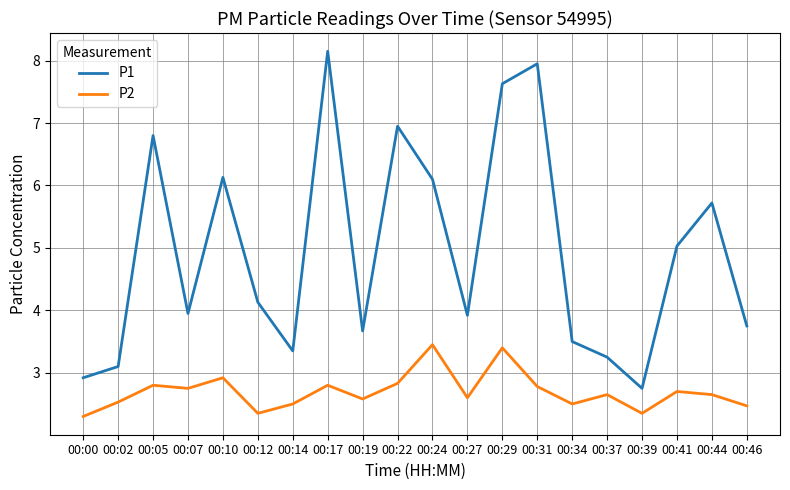

How many lines are shown in the chart?

2